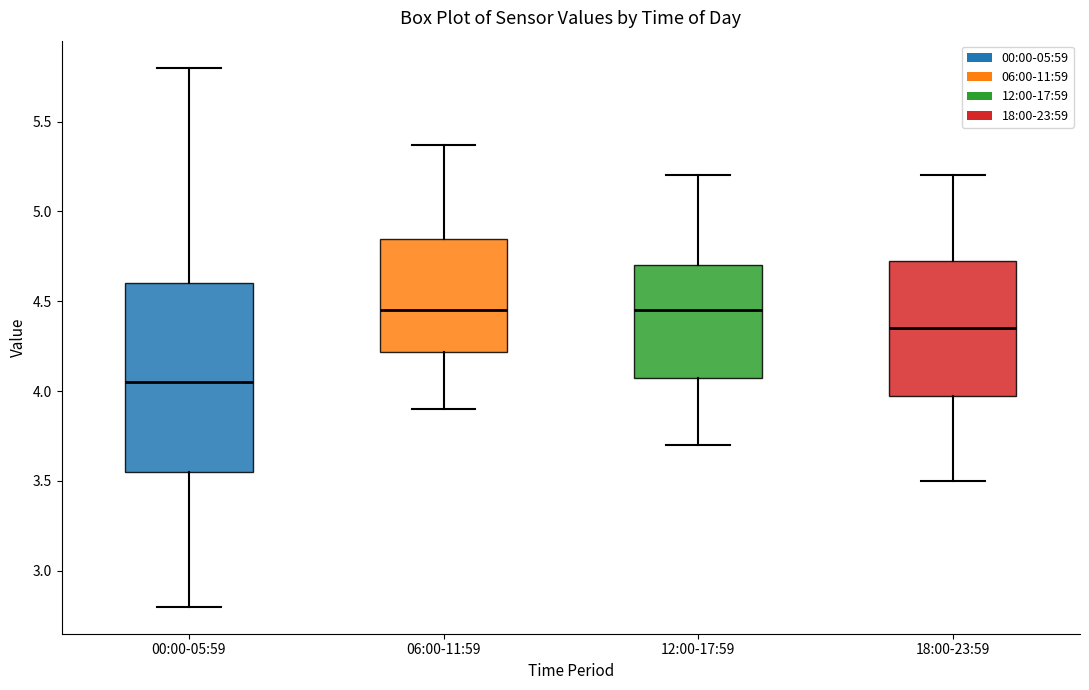

Reading left to right, transcribe this box plot: for each box, give where its median line is, the range the box spans, and where its two whiskers end, as read against the y-axis. The values are not printed on the chart, so give them approximately, as read against the axis.

00:00-05:59: median 4.05, box 3.55 to 4.60, whiskers 2.80 to 5.80
06:00-11:59: median 4.45, box 4.20 to 4.85, whiskers 3.90 to 5.35
12:00-17:59: median 4.45, box 4.10 to 4.70, whiskers 3.70 to 5.20
18:00-23:59: median 4.35, box 4.00 to 4.75, whiskers 3.50 to 5.20